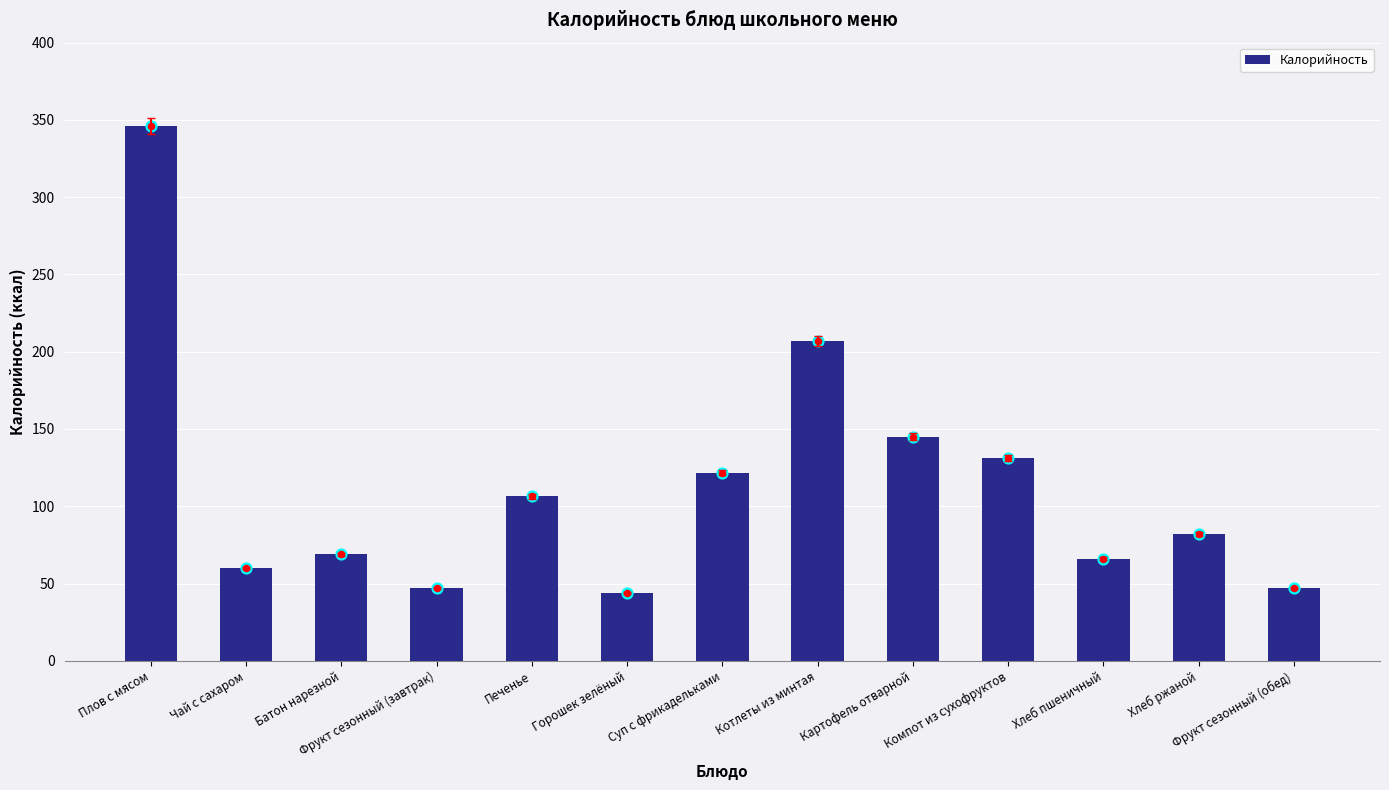

Approximately how many times larger is the value at Батон нарезной compared to Хлеб пшеничный?

1.0